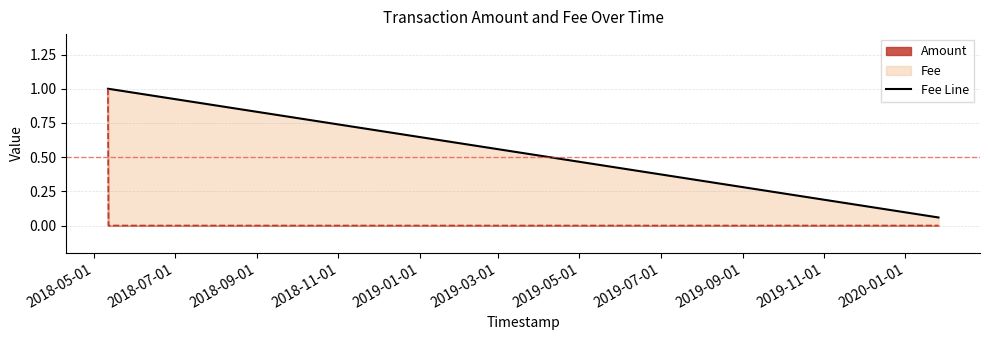

List the labels in order of value, largest first.

2018-05-01, 2018-07-01, 2018-09-01